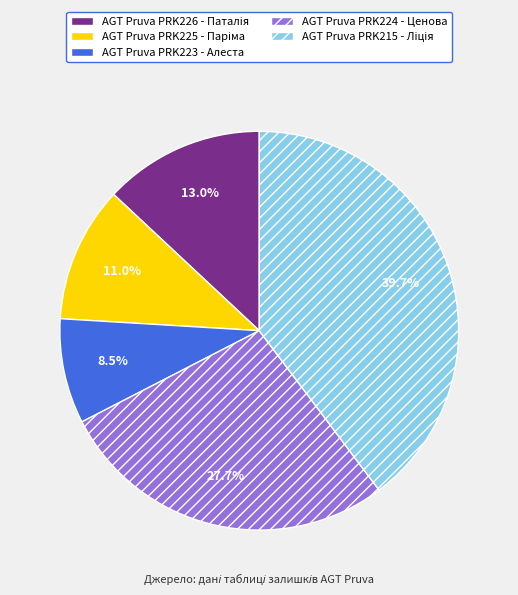

The AGT Pruva PRK223 - Алеста slice represents 1% of the pie. True or false?

False